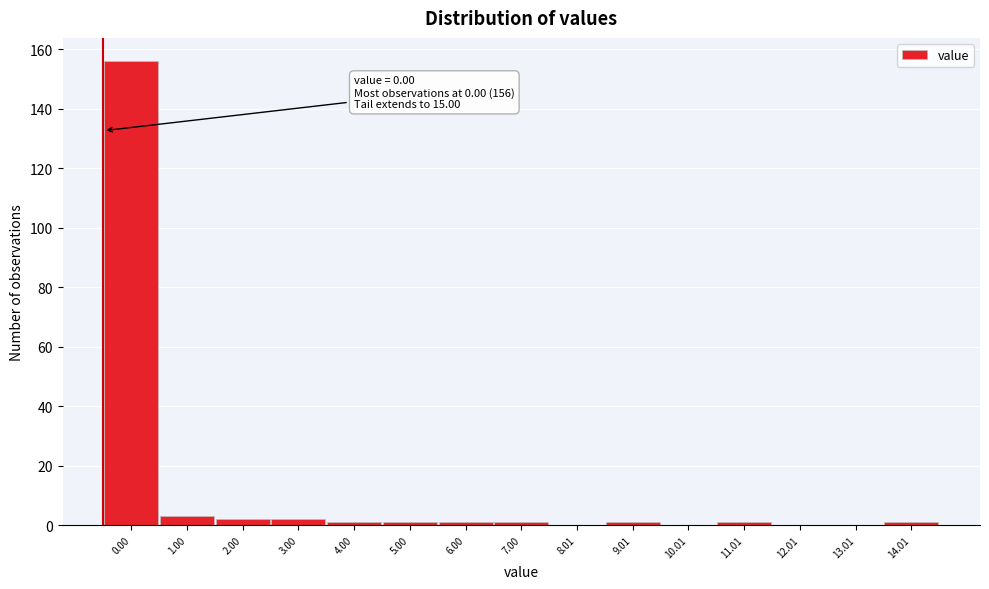

Reading left to right, what are all the values shown in this chart?

0.00=156	1.00=3	2.00=2	3.00=2	4.00=1	5.00=1	6.00=1	7.00=1	8.01=0	9.01=1	10.01=0	11.01=1	12.01=0	13.01=0	14.01=1